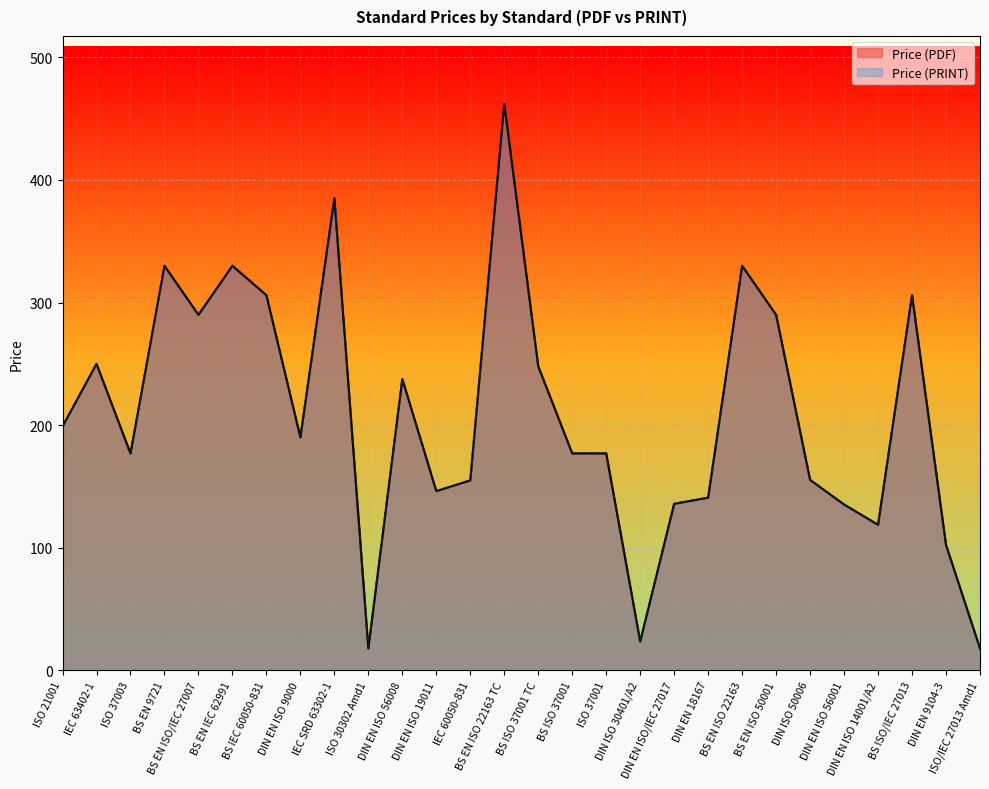

What is the label of the 26th point from the left?

BS ISO/IEC 27013